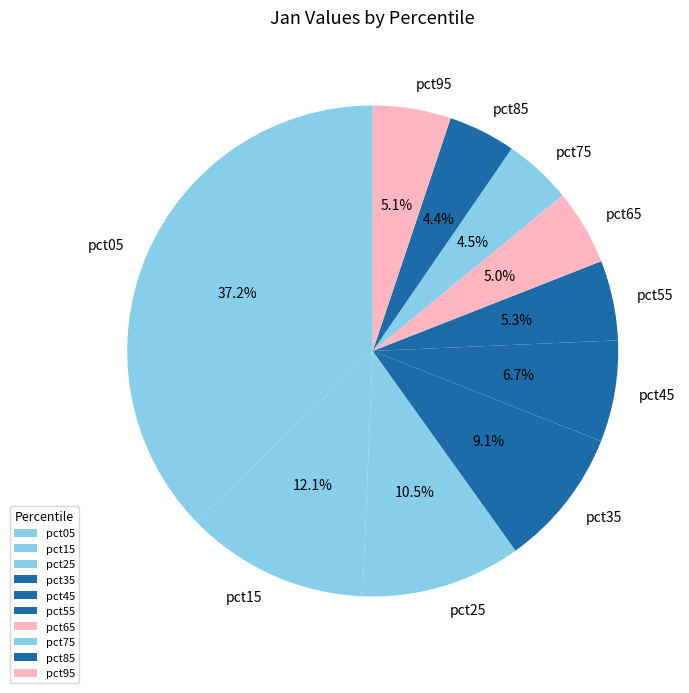

True or false: pct55 accounts for 20% of the total.

False